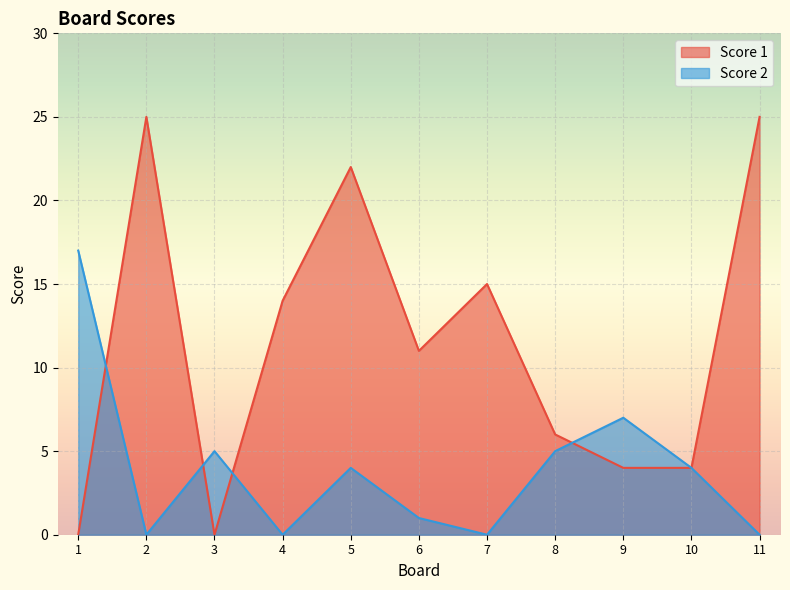

Which series has the widest spread of values?

Score 1